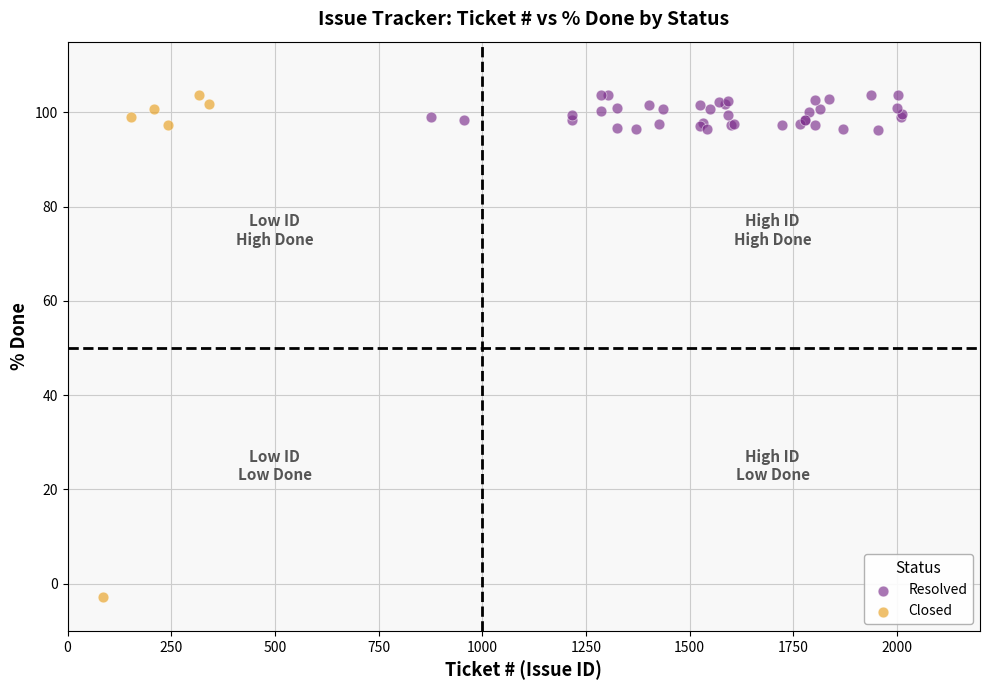

Which series has the widest spread of Y values?

Closed